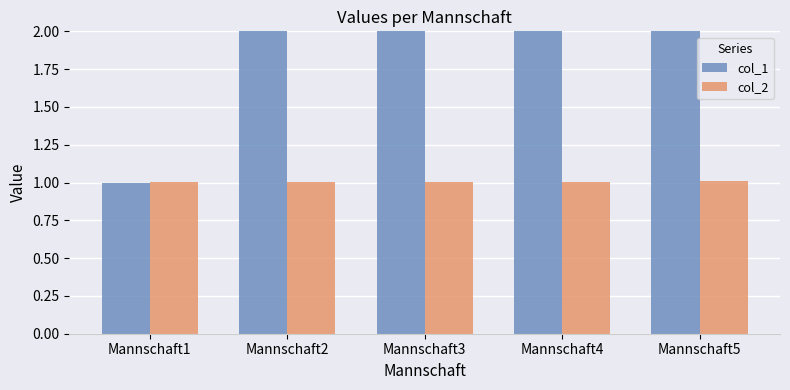

The value of col_1 at Mannschaft1 is 1.0. True or false?

True